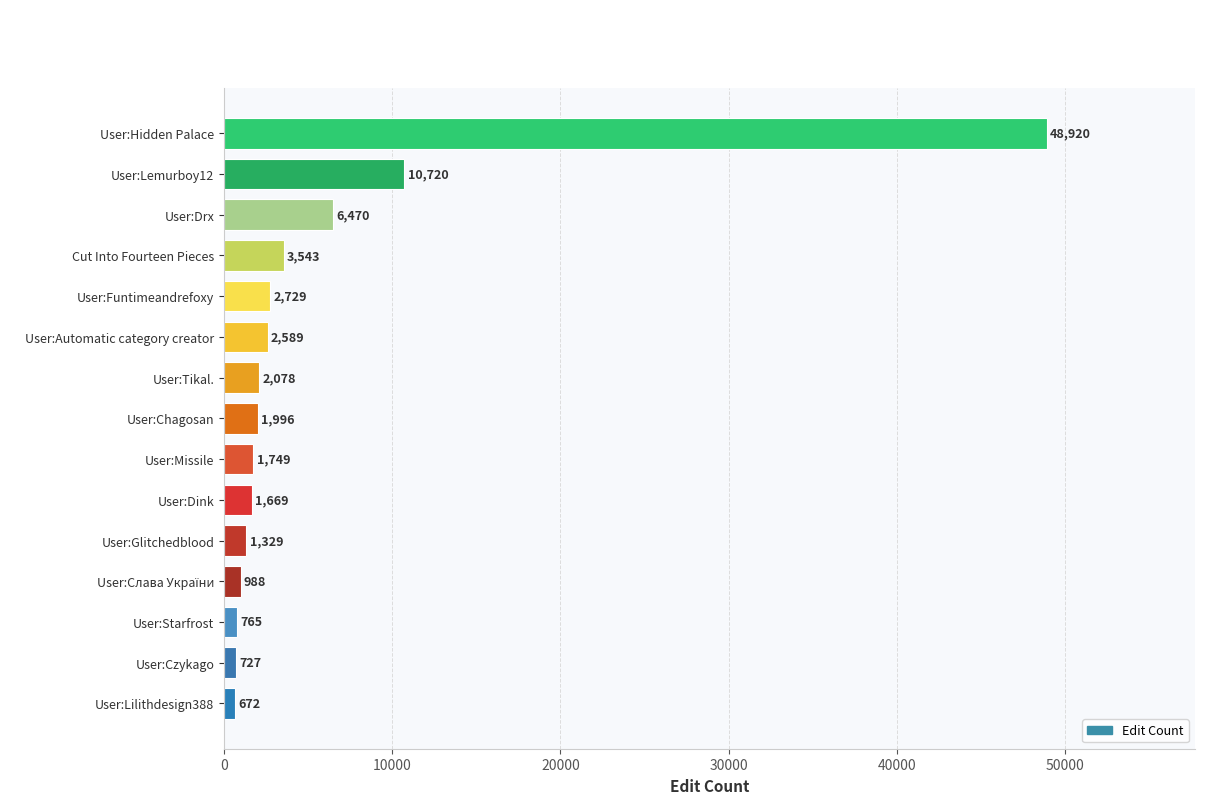

At which label is the value closest to 24796?

User:Lemurboy12